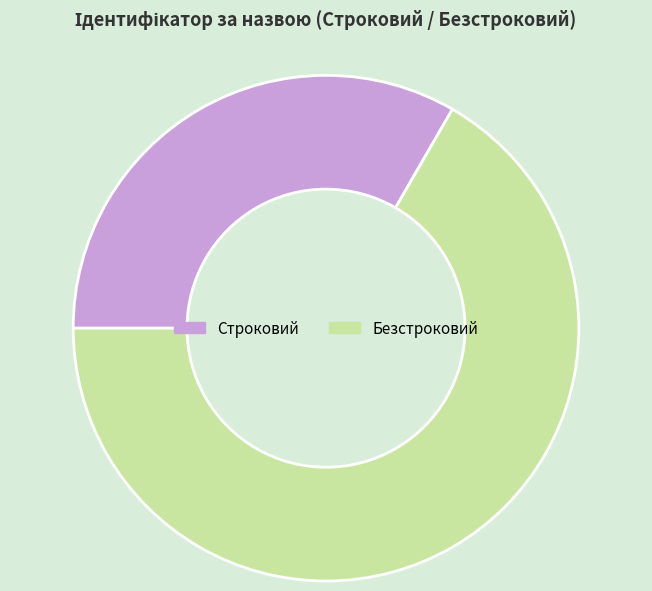

Approximately how many times larger is the value at Безстроковий compared to Строковий?

2.0